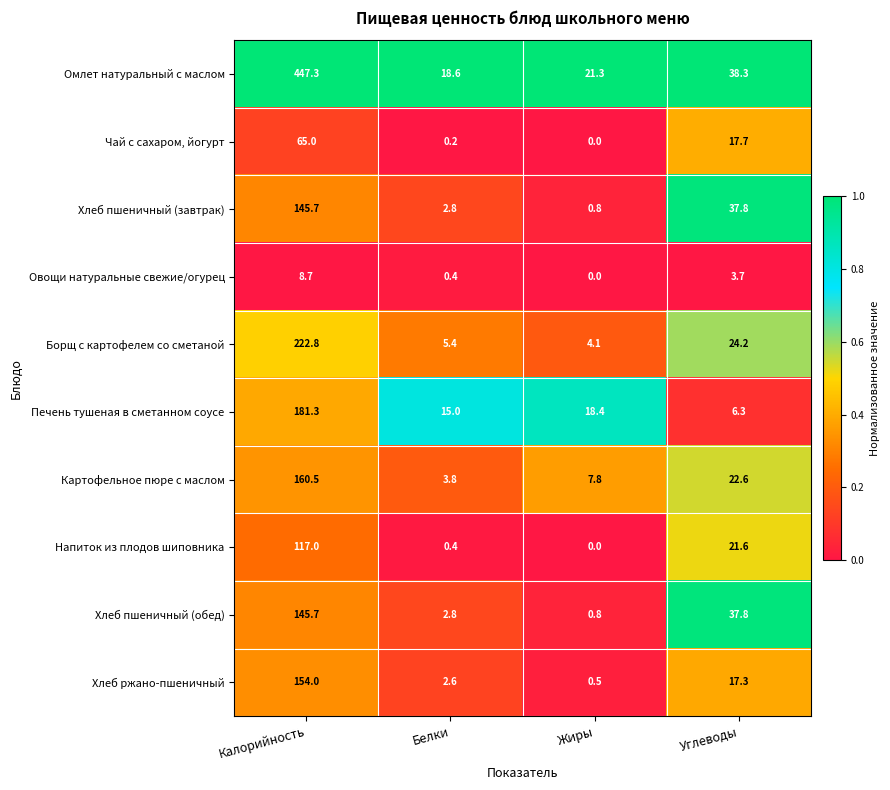

At which label does Овощи натуральные свежие/огурец first exceed 3?

Калорийность